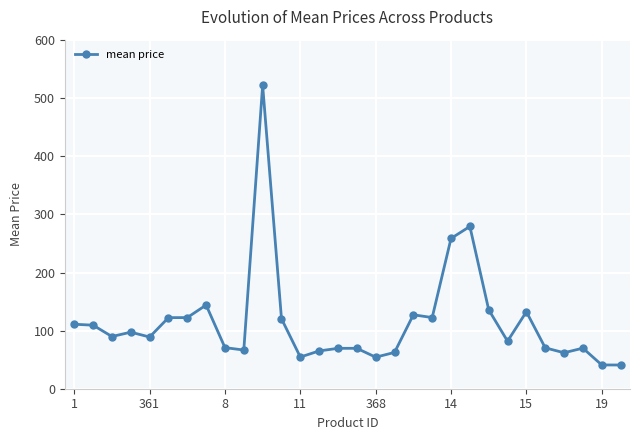

True or false: there are more than 1 points higher than both neighbors.

True